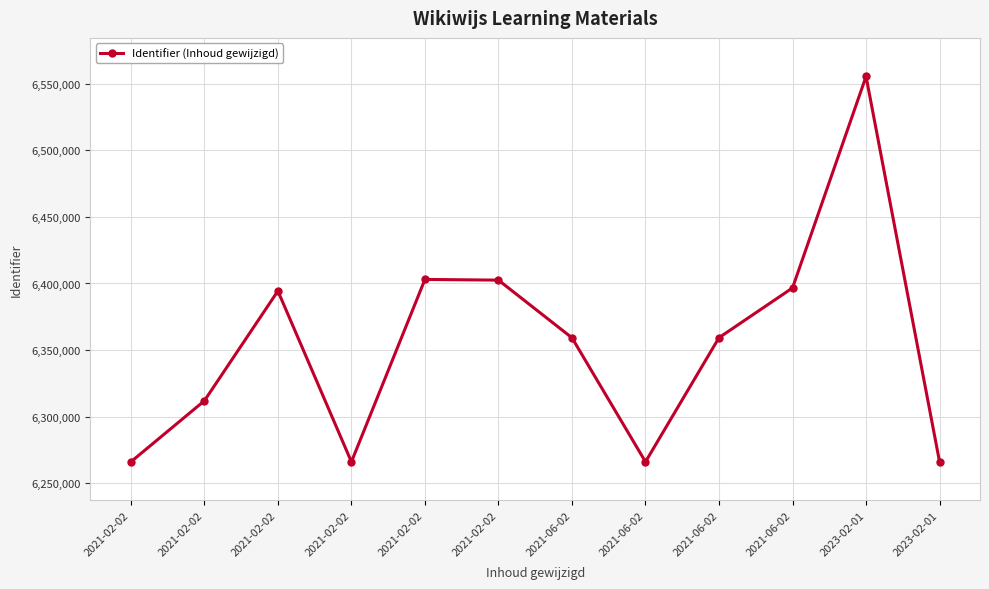

How many lines are shown in the chart?

1